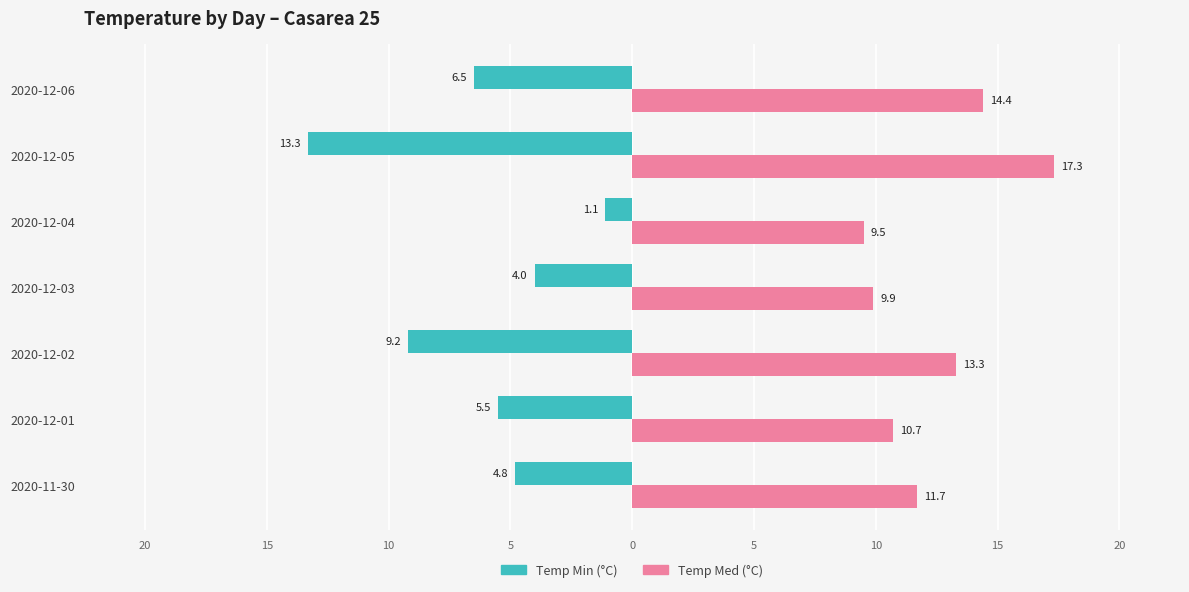

Which series has the largest range (max minus min)?

Temp Min (°C)